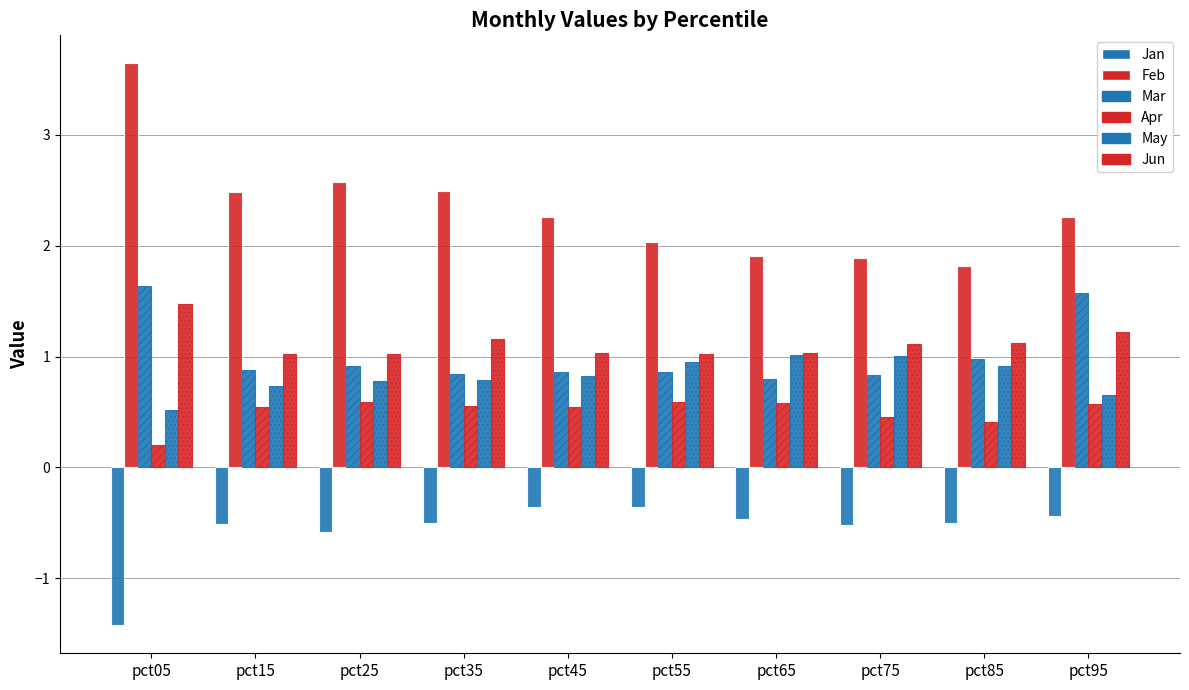

How many bars are there in total?

60